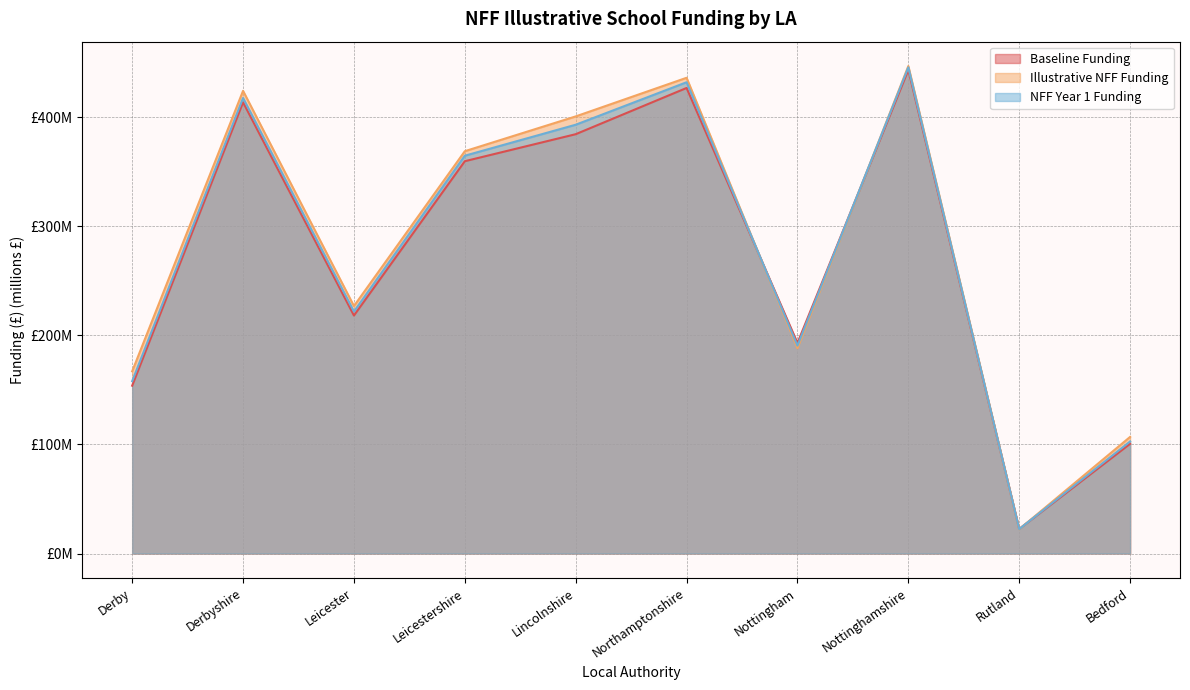

Where is Illustrative NFF Funding nearest to the value 234?

Leicester